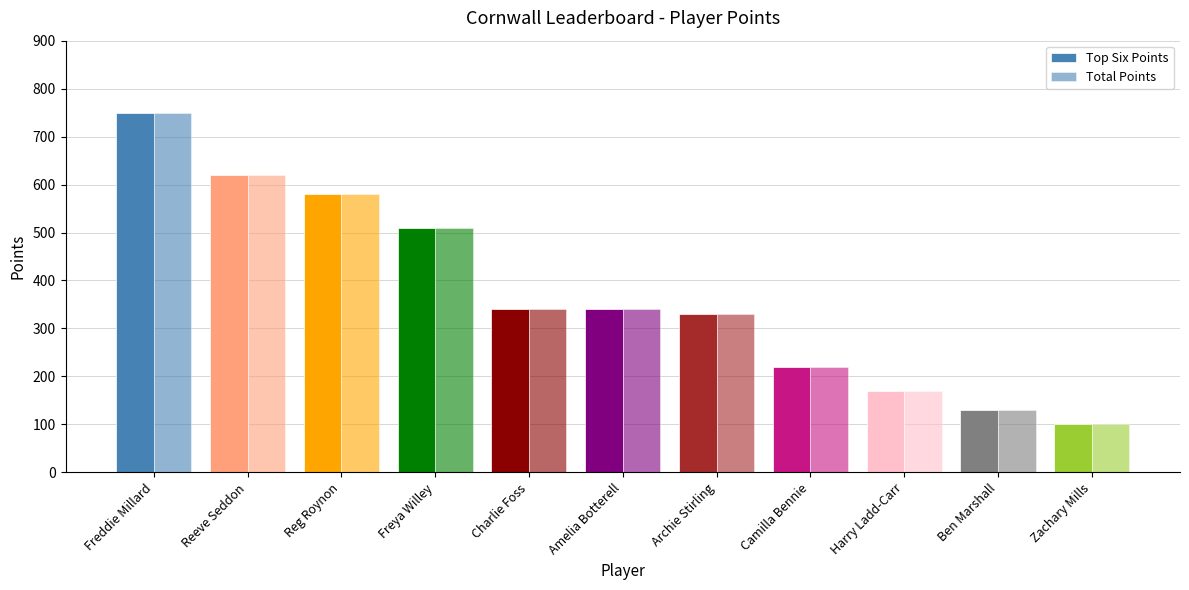

What is the sum of the Top Six Points values at Charlie Foss and Camilla Bennie?

560